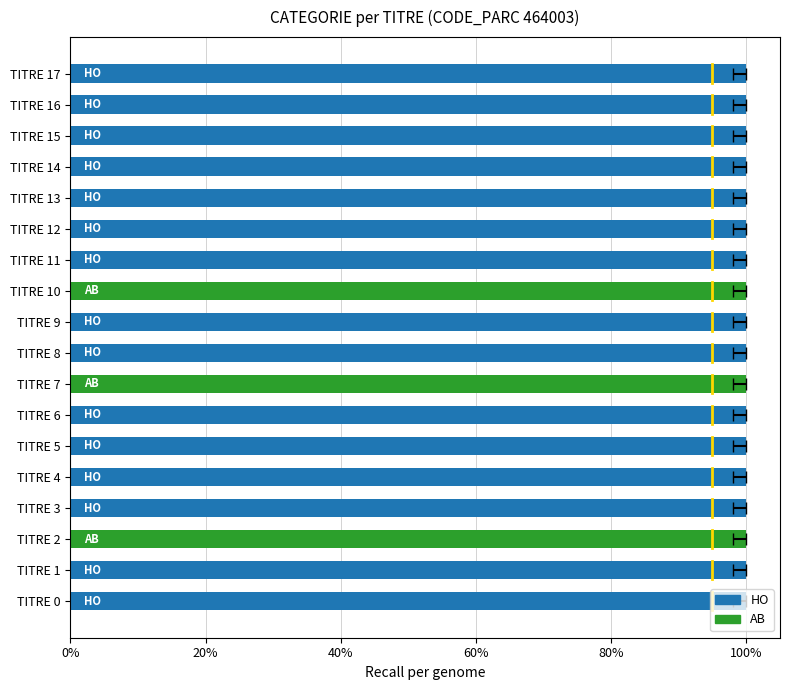

List the series in order of their peak value, lowest first.

AB, HO